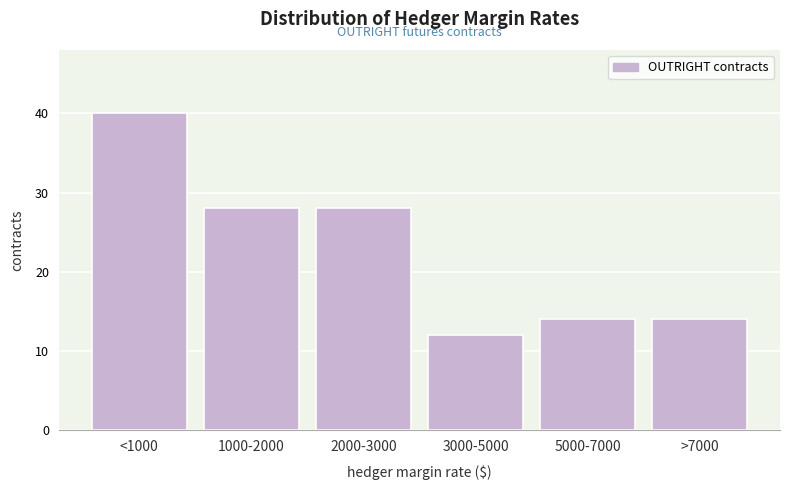

Reading left to right, list all the values displayed in this chart.

40	28	28	12	14	14